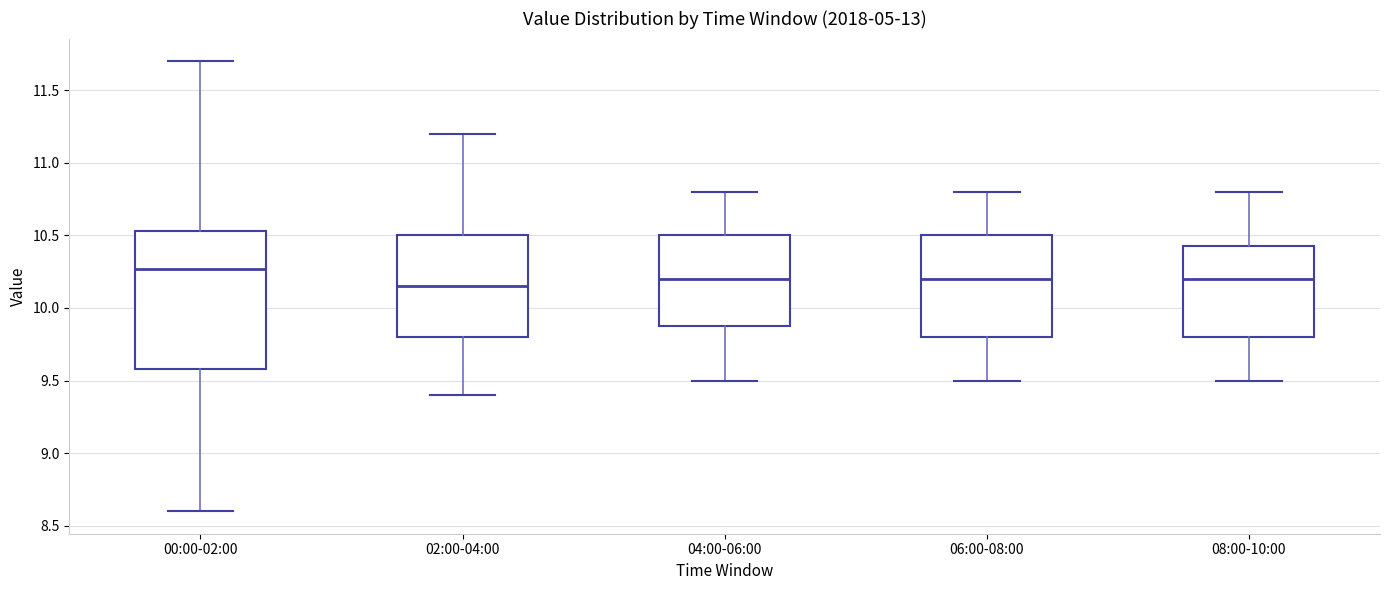

Which box has the lowest median line?

02:00-04:00